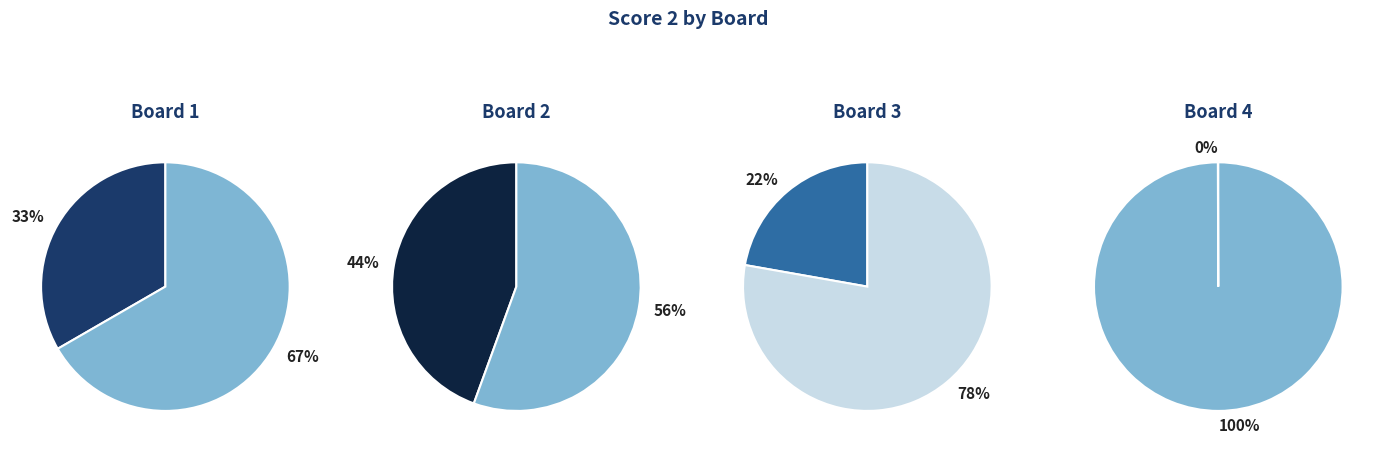

Does Board 3 represent more than half of the total?

No